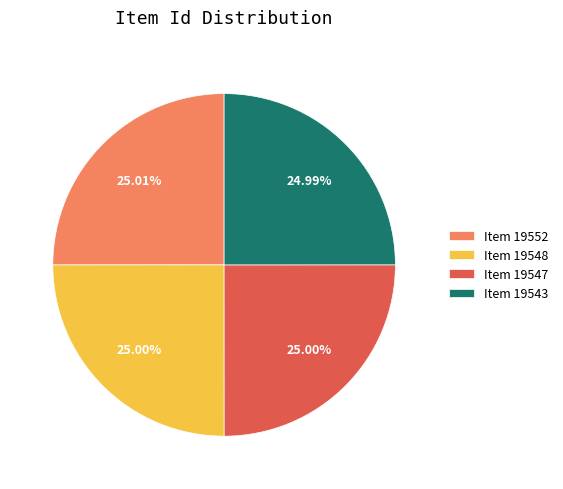

Is it true that Item 19548 is 25% of the pie?

True